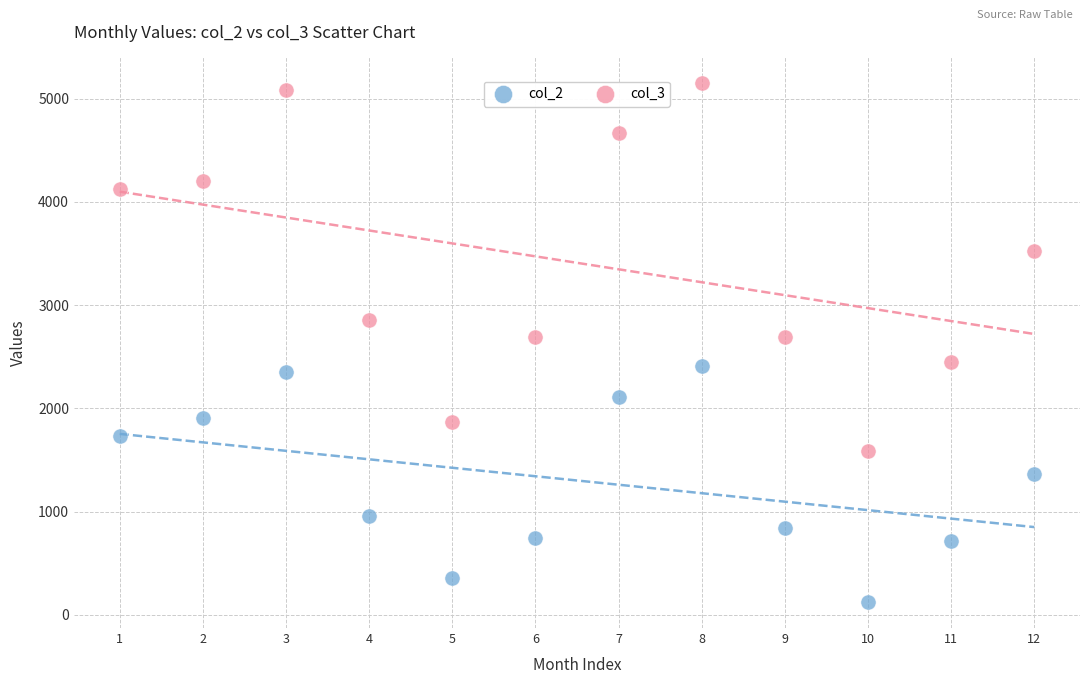

Which series contains the highest Y value?

col_3